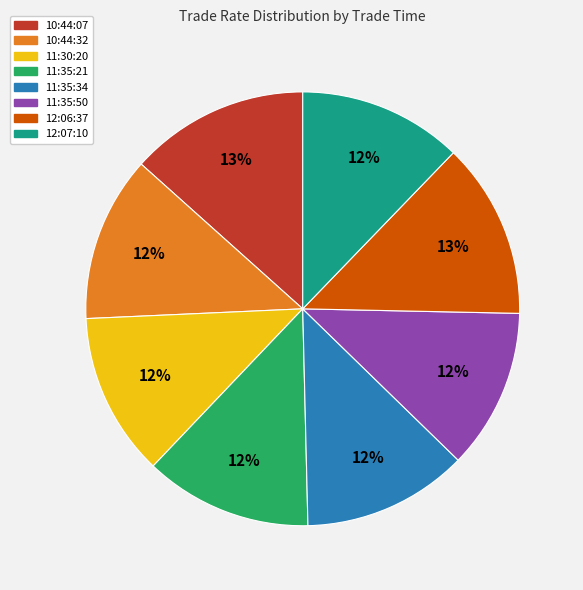

Between 12:06:37 and 12:07:10, which is larger?

12:06:37